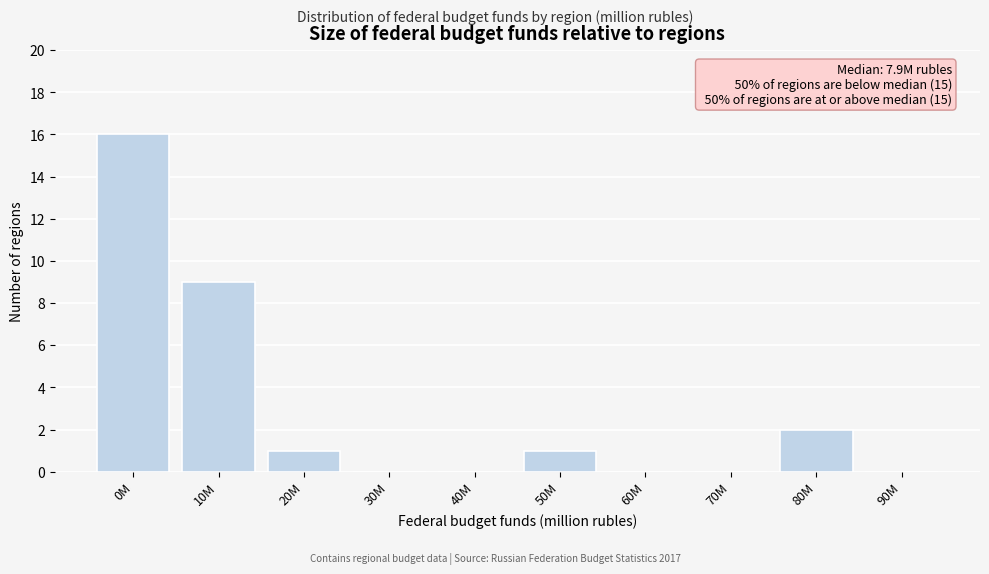

Reading left to right, list all the values displayed in this chart.

0M=16	10M=9	20M=1	30M=0	40M=0	50M=1	60M=0	70M=0	80M=2	90M=0